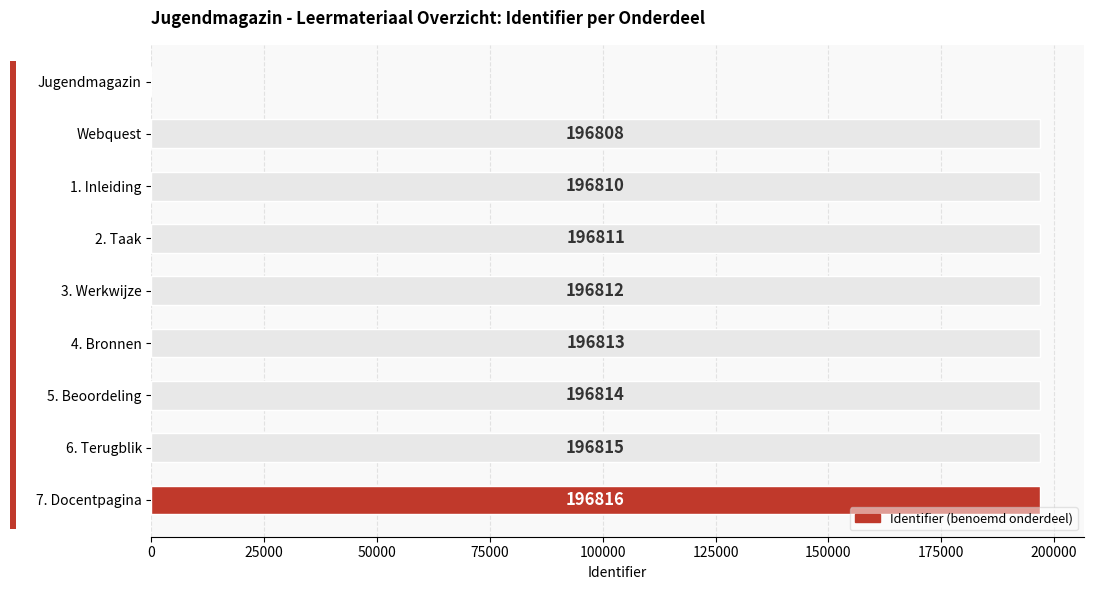

True or false: the data shows 96461 at Jugendmagazin.

False